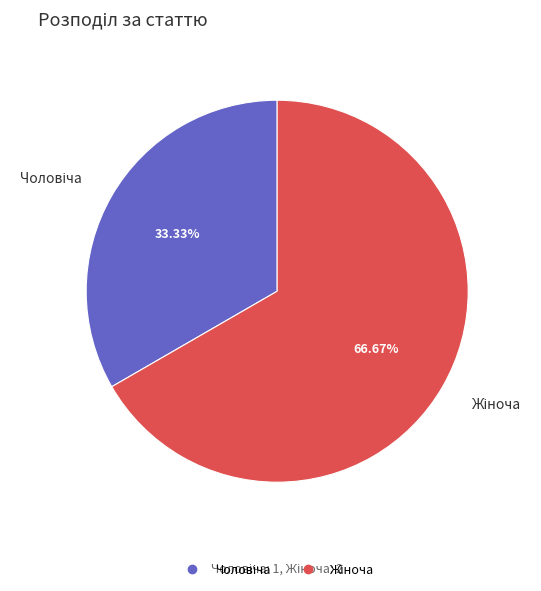

Is there a majority slice in this chart?

Yes